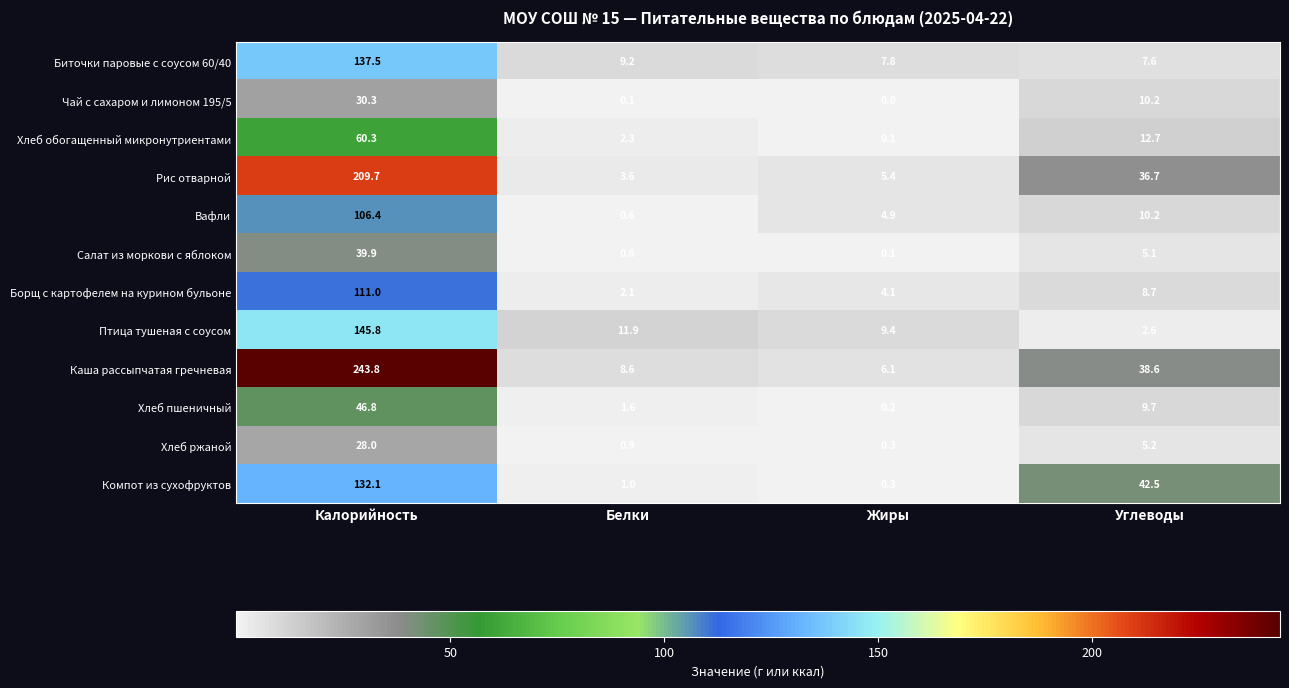

What is the difference between the highest and lowest values at Белки?

11.8